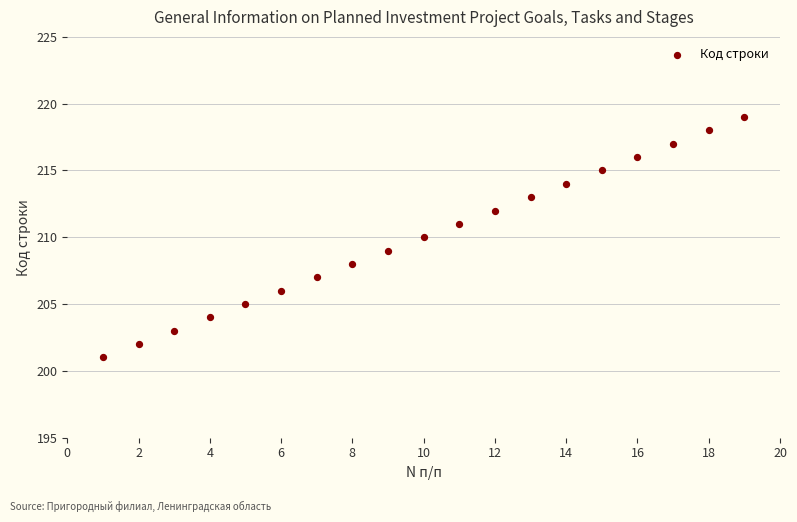

What is the range of X values (max minus min)?

18